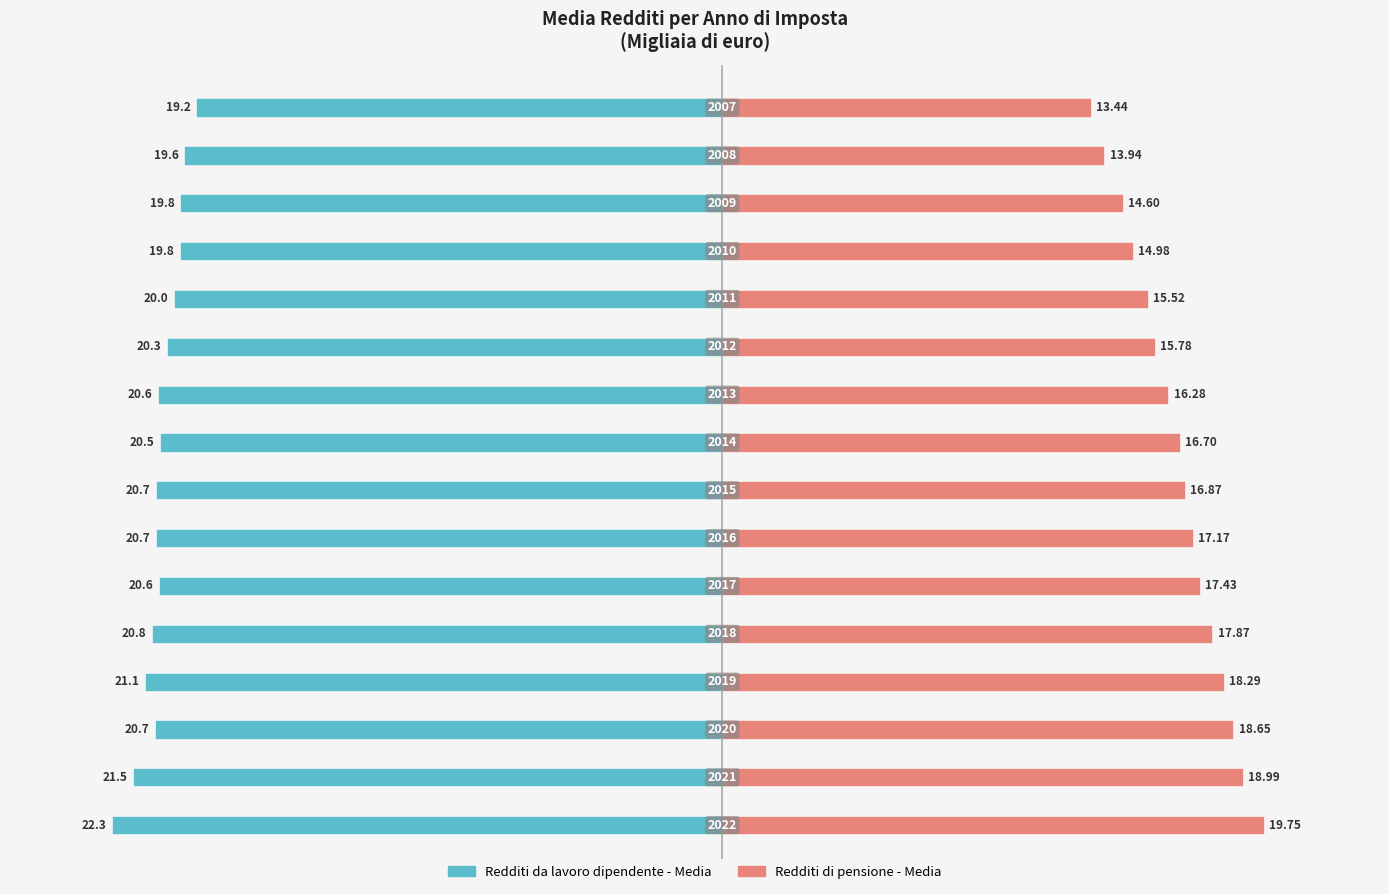

At how many categories does at least one series exceed 11?

16